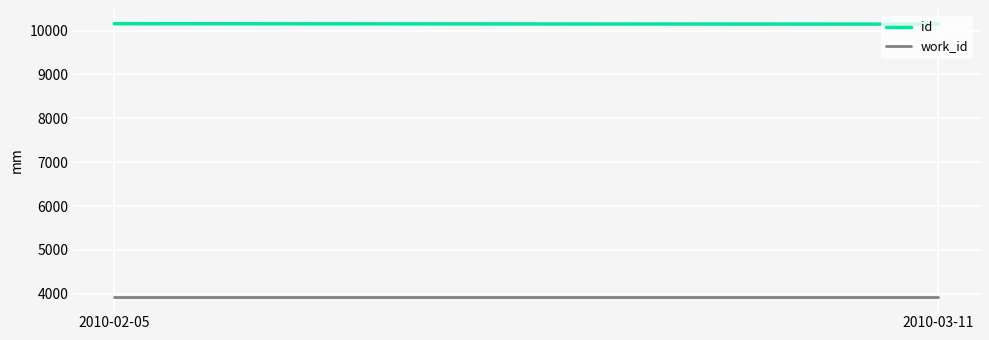

Reading right to left, what are all the values shown in this chart?

id: 2010-03-11=10147	2010-02-05=10158
work_id: 2010-03-11=3916	2010-02-05=3916